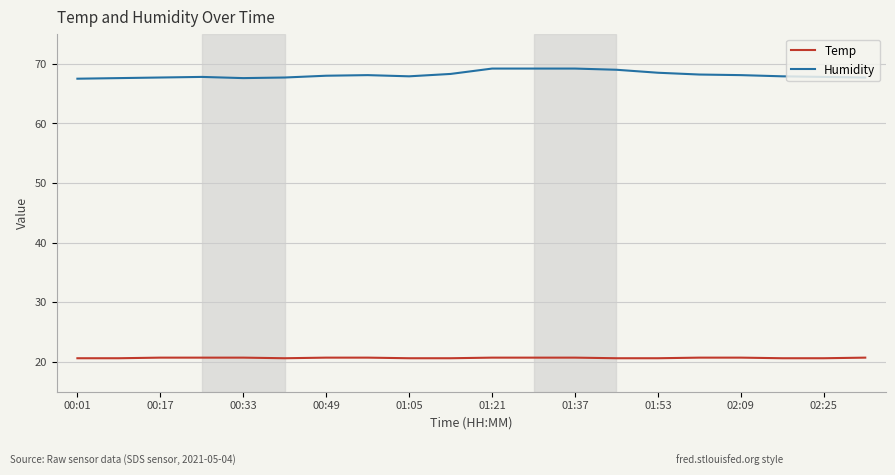

True or false: Temp and Humidity cross at least once.

False